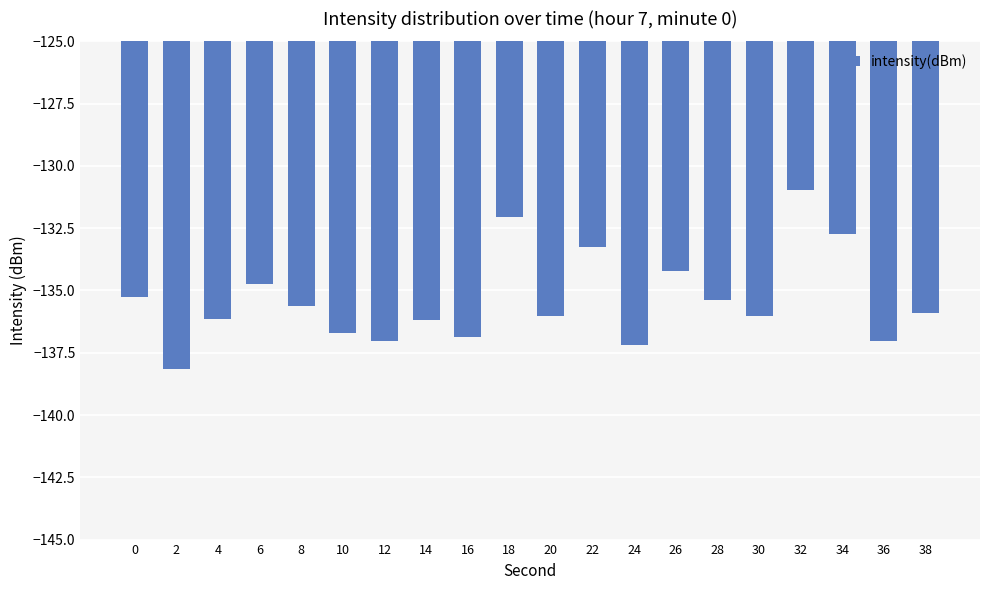

The chart shows a value of -185.0 at 34. True or false?

False